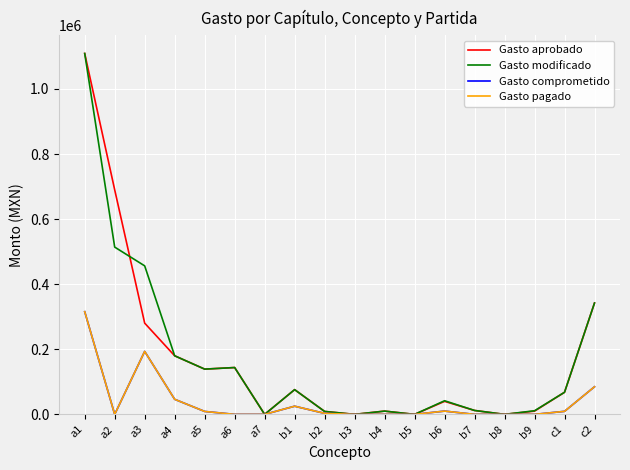

Does the chart display data point markers on the line(s)?

No